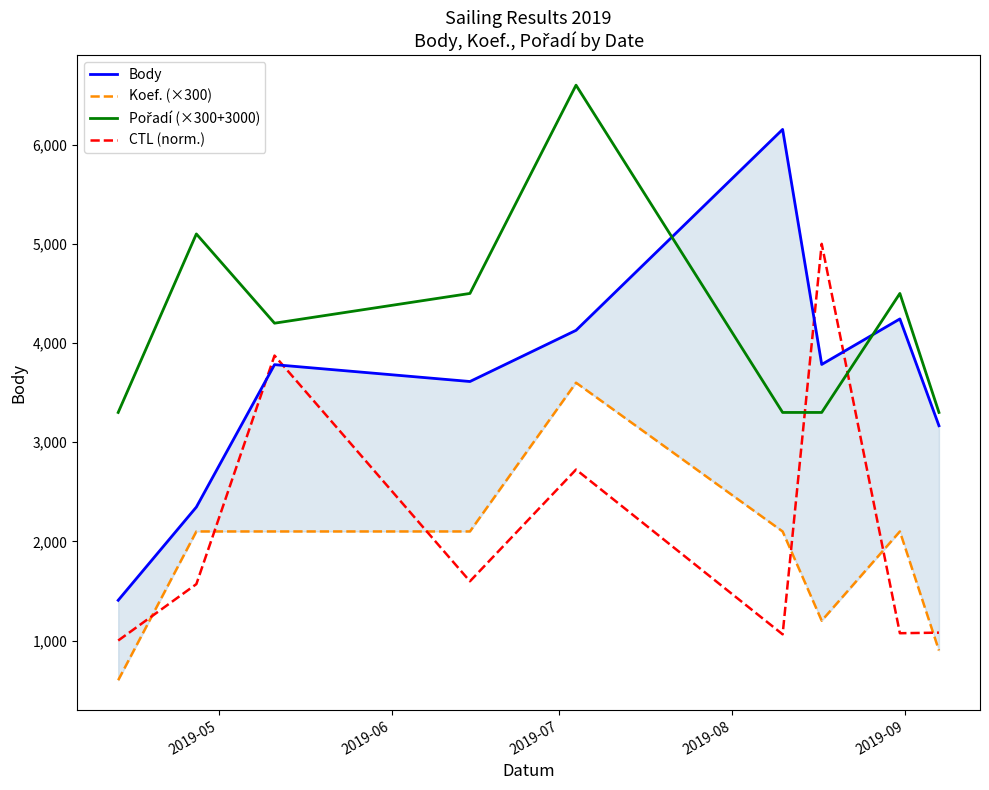

After their last crossing, which series has the higher values: Pořadí (×300+3000) or CTL (norm.)?

Pořadí (×300+3000)